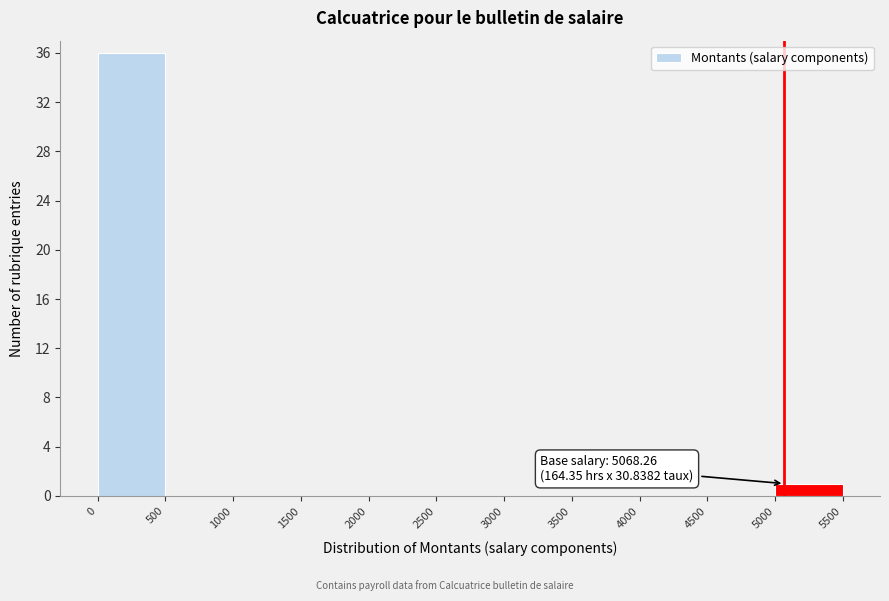

Over which range of the x-axis is the bar tallest?

0 to 500